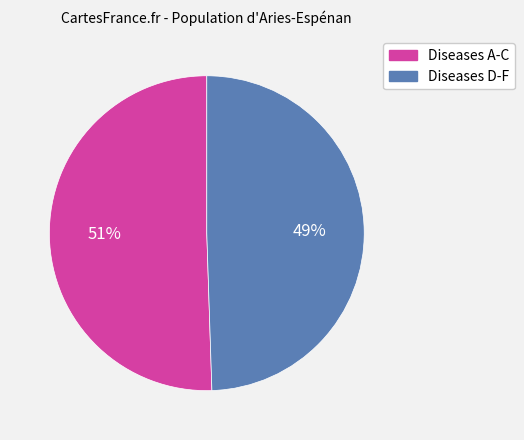

How many segments does this pie chart have?

2